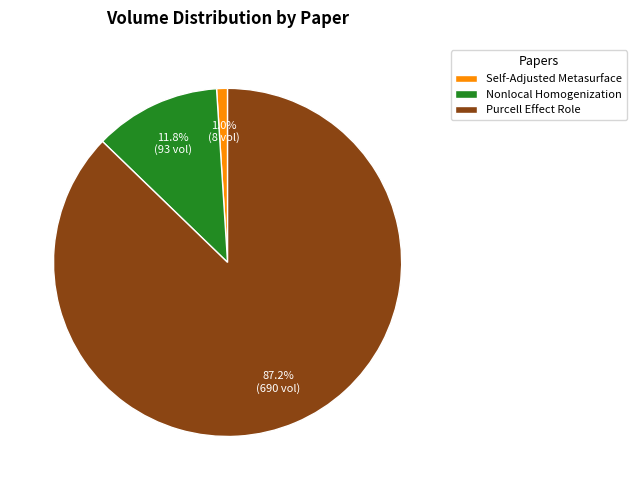

Which has a higher value, Self-Adjusted Metasurface or Purcell Effect Role?

Purcell Effect Role